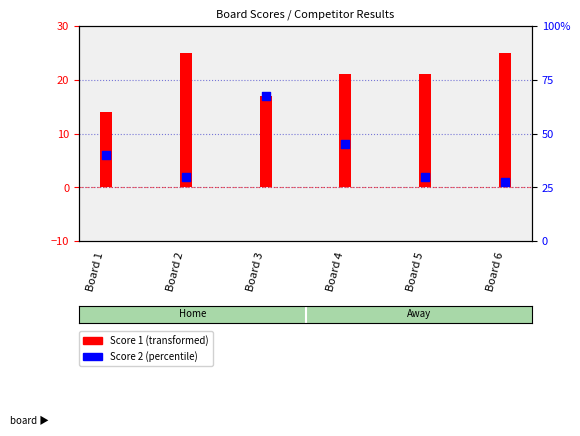

Approximately how many times larger is the value at Board 3 compared to Board 6?

17.0